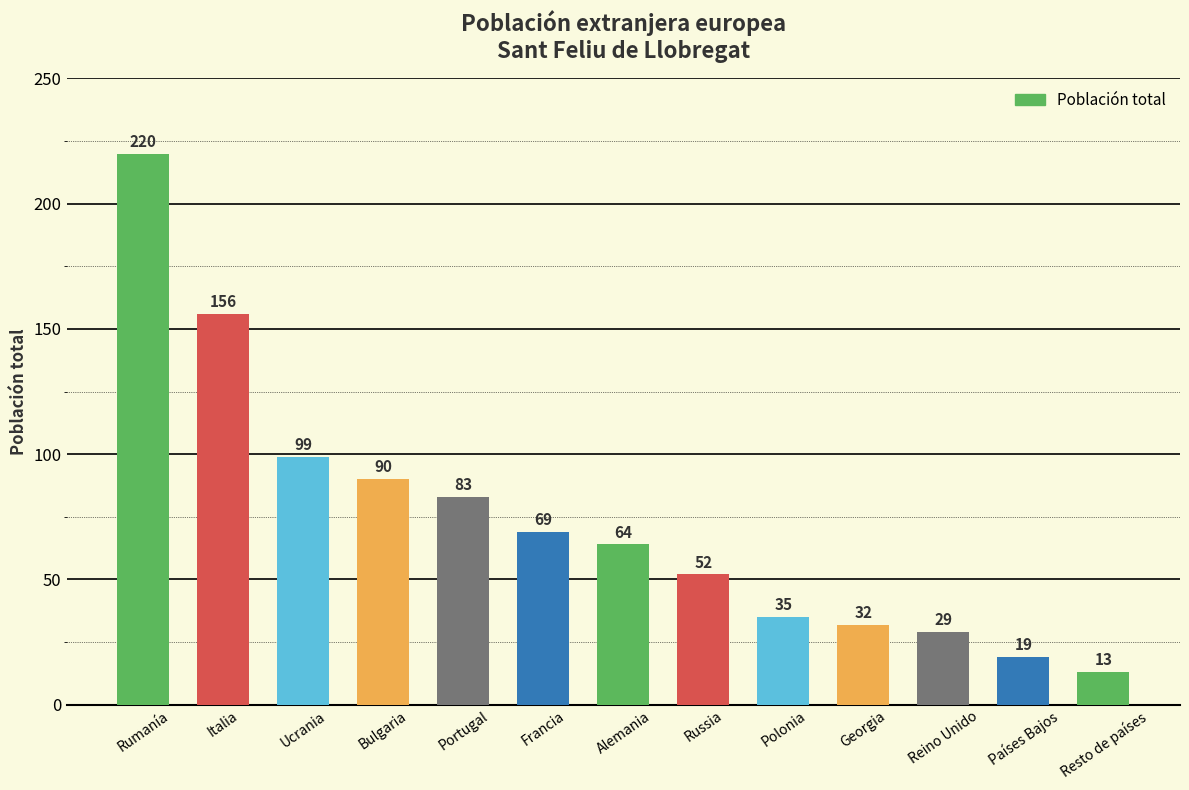

What is the minimum value shown in the chart?

13